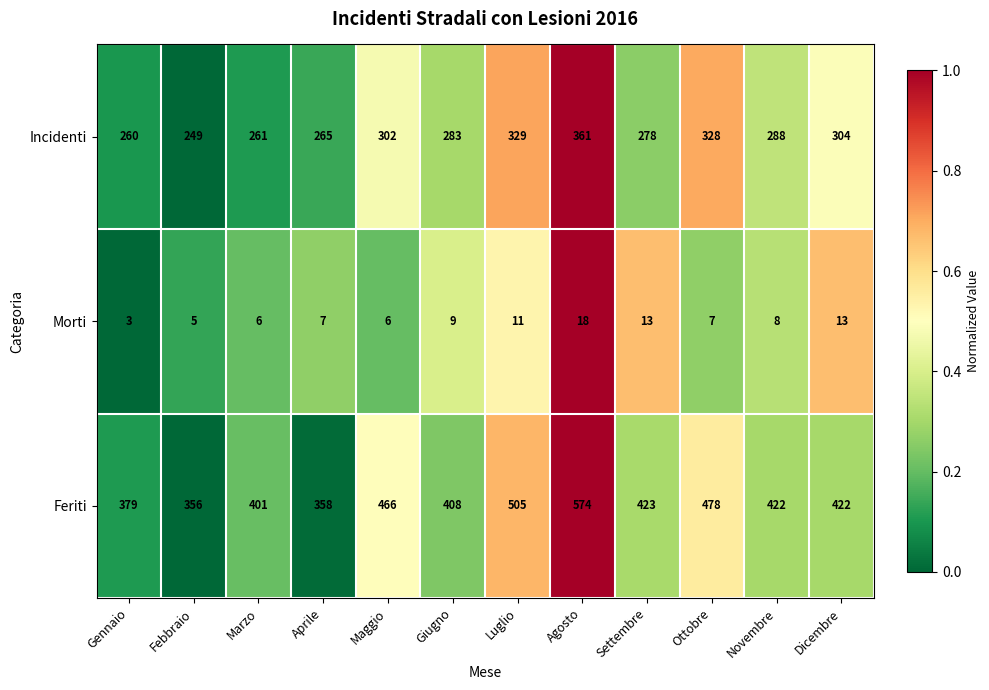

Count the number of data series in this chart.

3